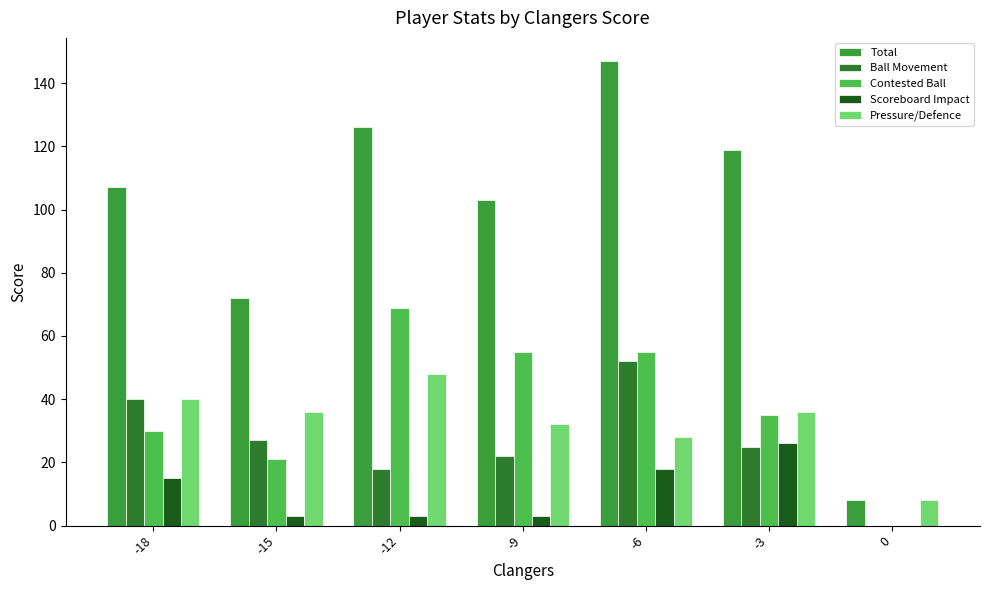

Count the number of data series in this chart.

5